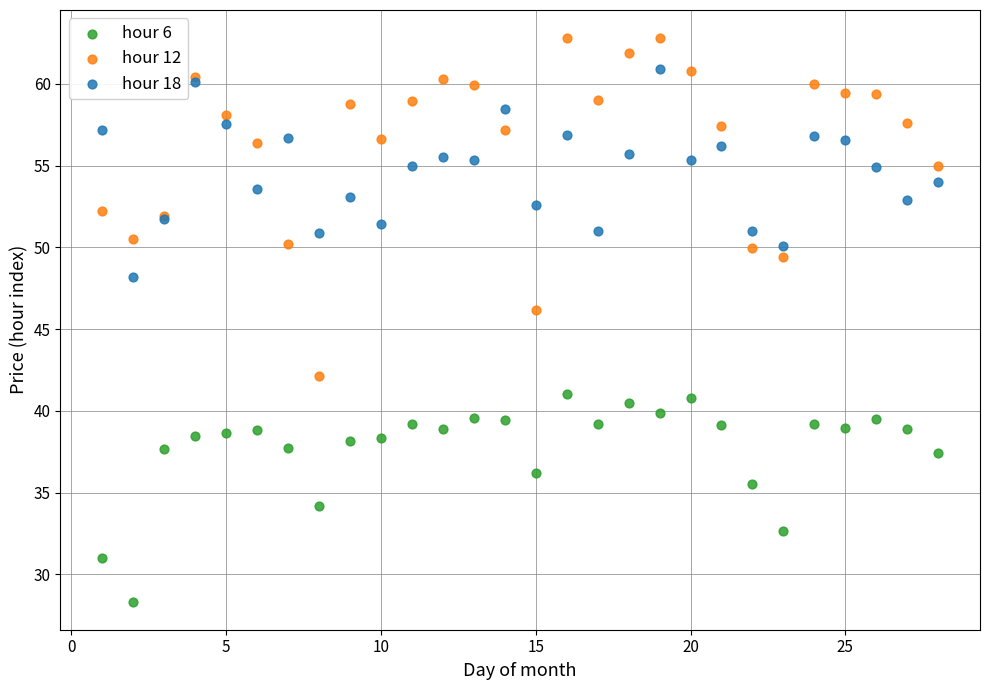

Which series reaches the maximum Y coordinate?

hour 12